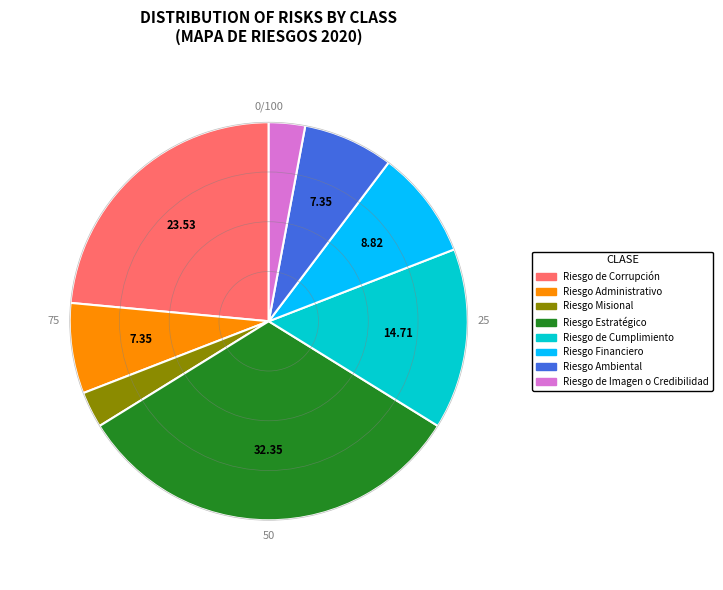

Is there a majority slice in this chart?

No